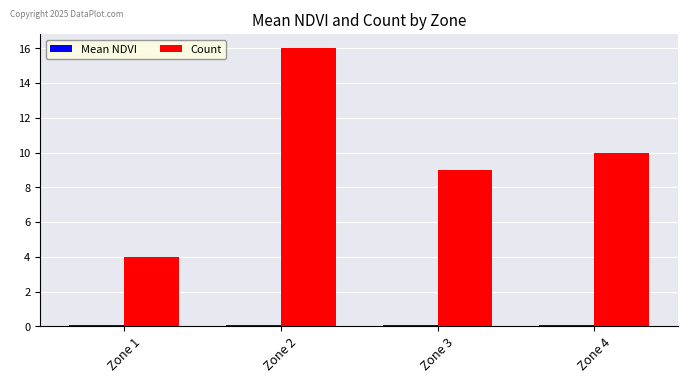

True or false: Count has a value of 4.4 at Zone 3.

False